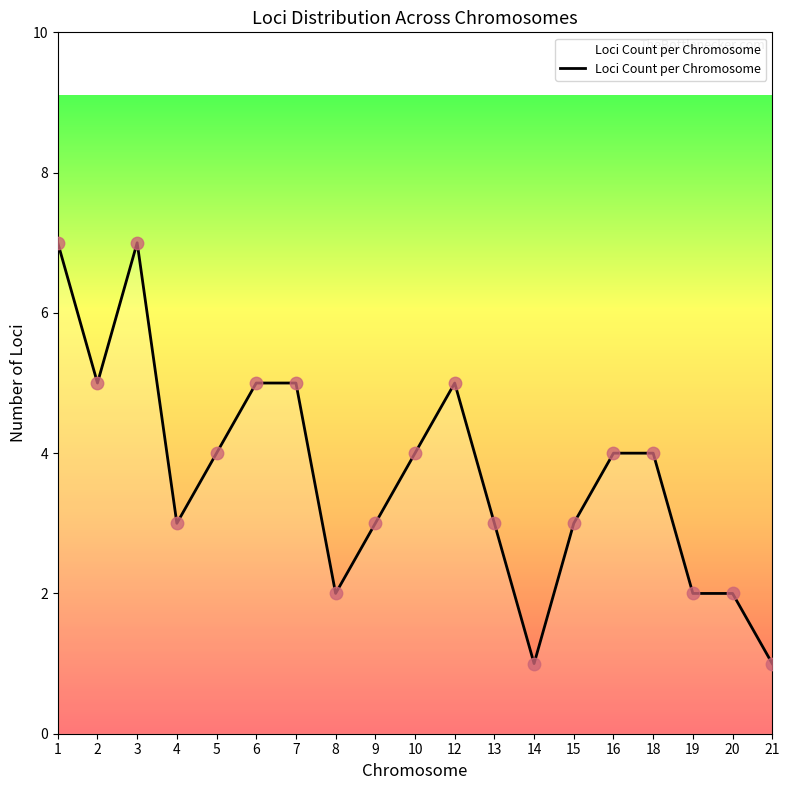

Between 5 and 19, which is larger?

5